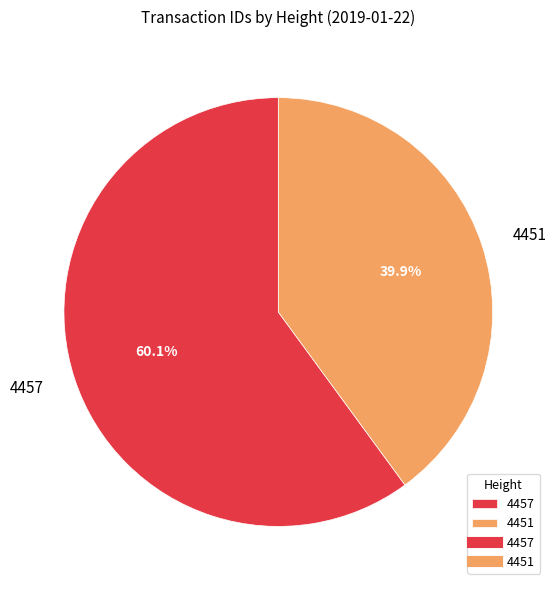

Rank the categories by value from lowest to highest.

4451, 4457